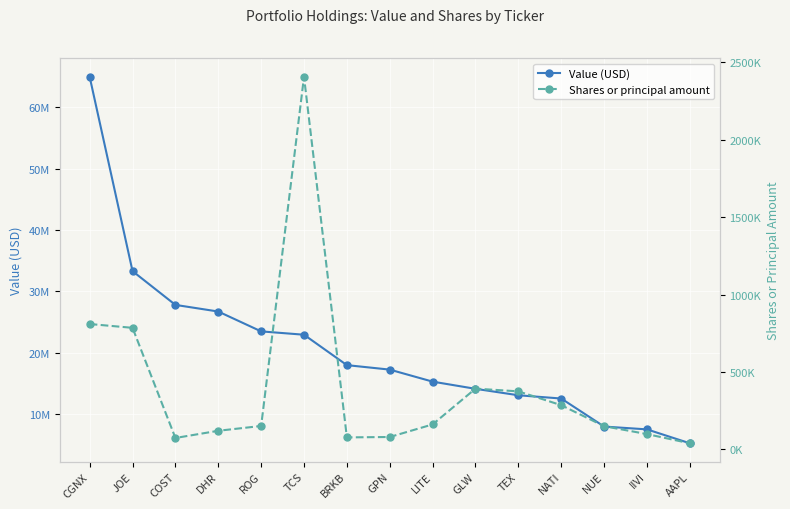

Rank the series at LITE from lowest to highest value.

Shares or principal amount, Value (USD)